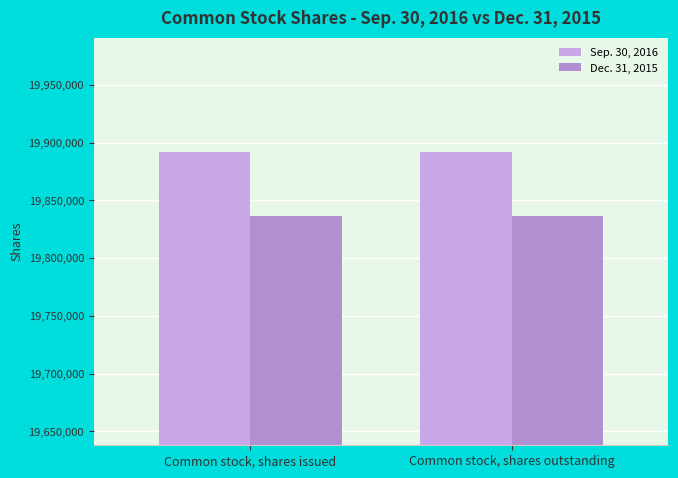

List the series in order of their peak value, highest first.

Sep. 30, 2016, Dec. 31, 2015